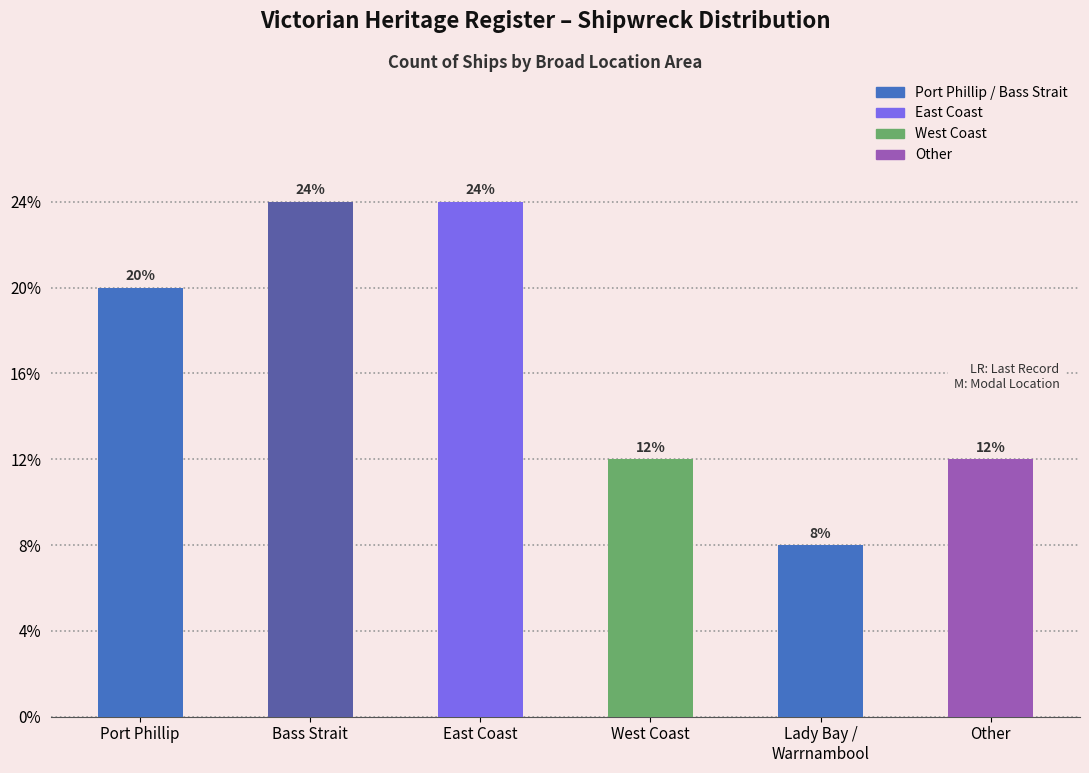

Does the chart contain stacked bars?

No